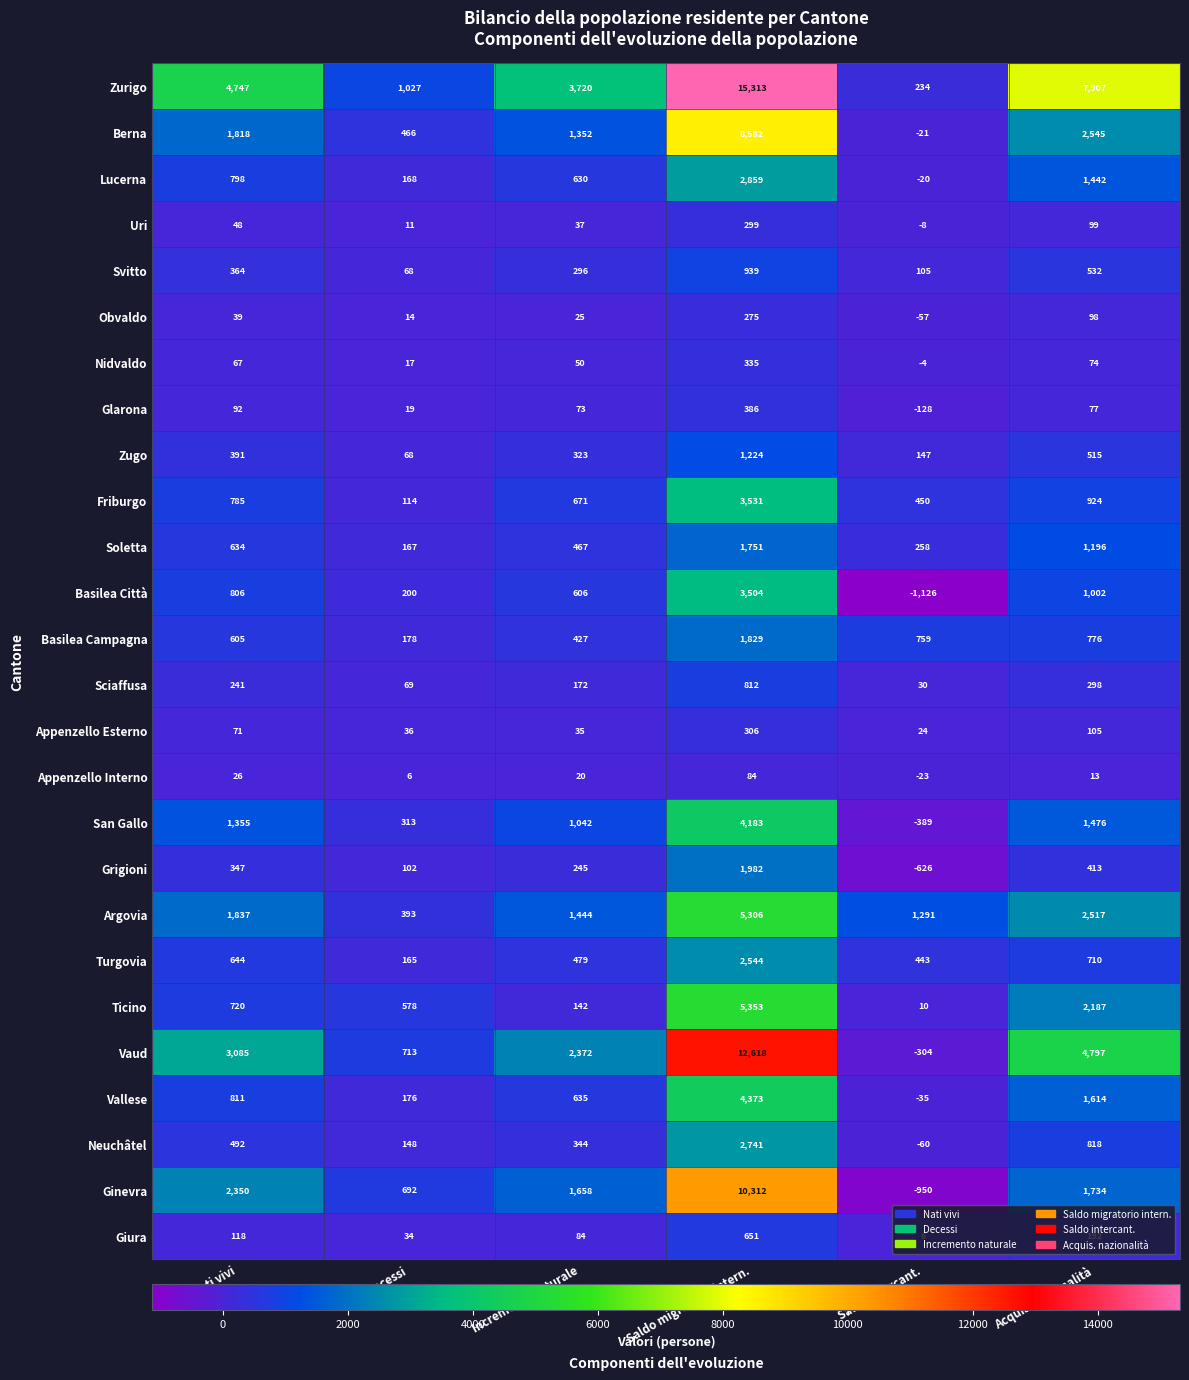

What is the greatest value displayed?

15313